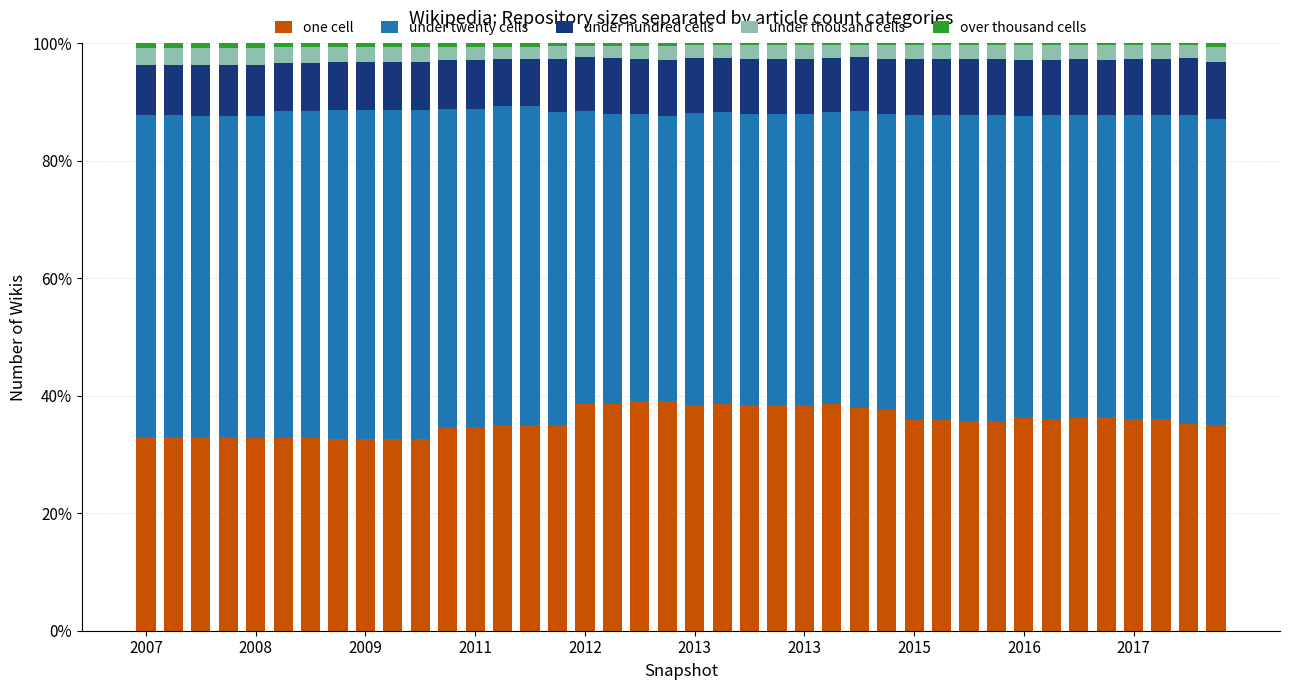

What is the sum of all one cell values?

1428.2